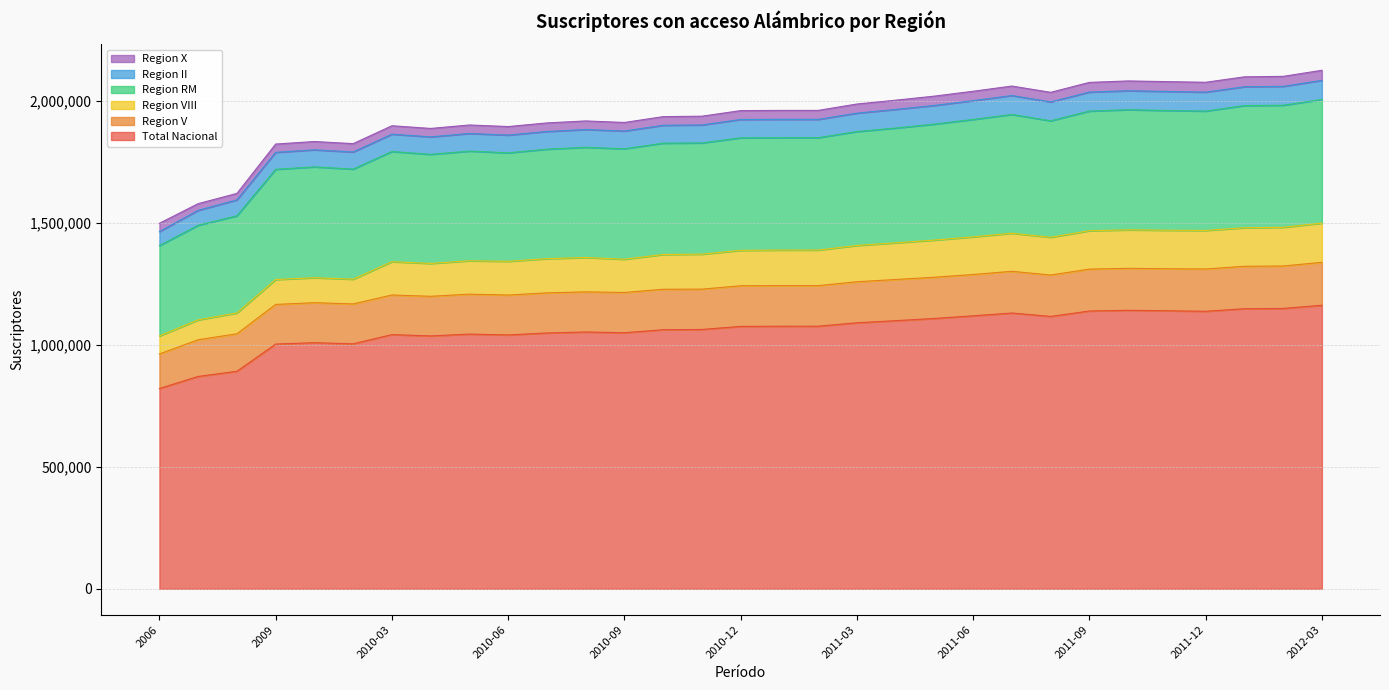

Is it true that Region II equals 271617 at 2010-02?

False